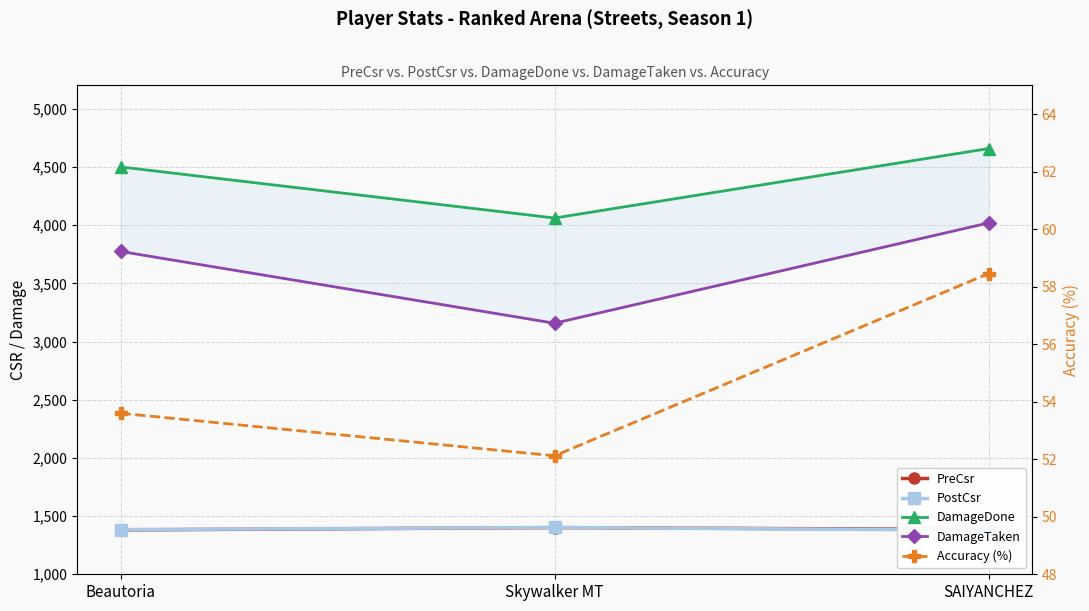

Which series has the widest spread of values?

DamageTaken